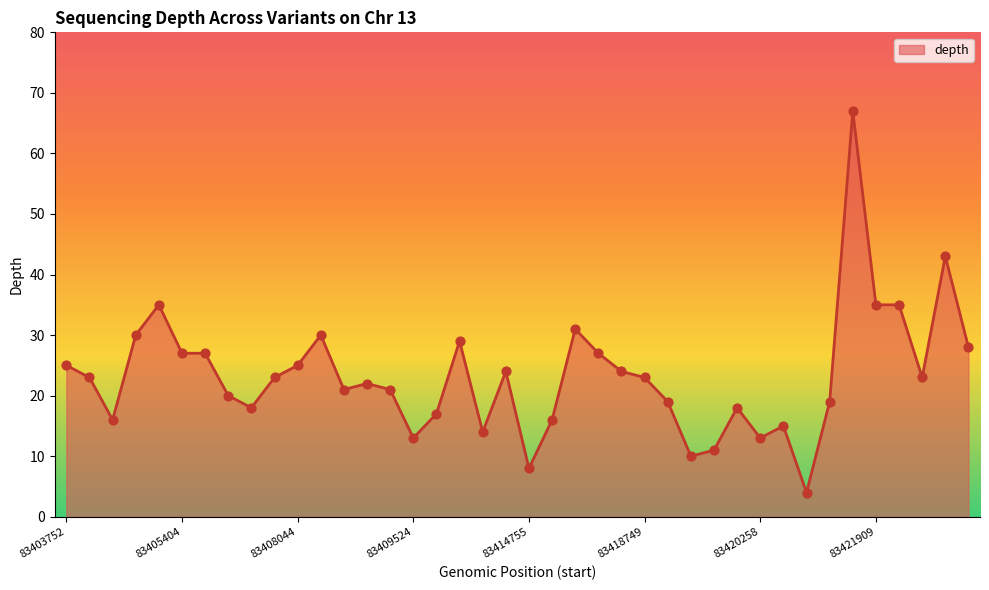

What is the smallest value displayed?

4